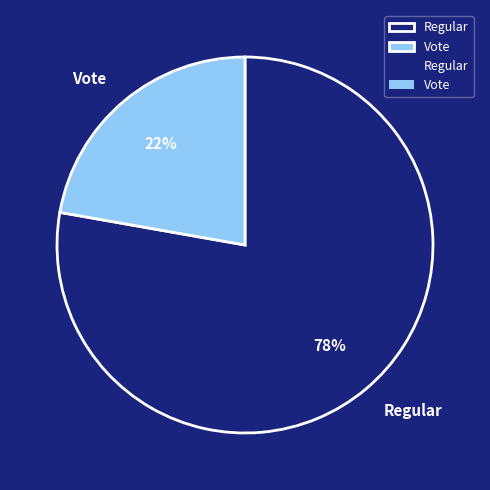

Which category accounts for the majority?

Regular